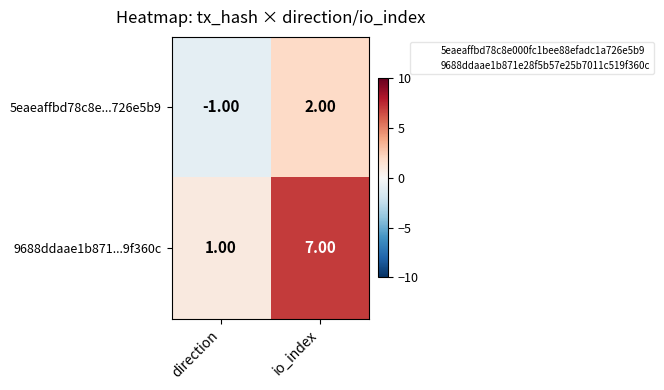

Which series has the largest total across all categories?

9688ddaae1b871...9f360c